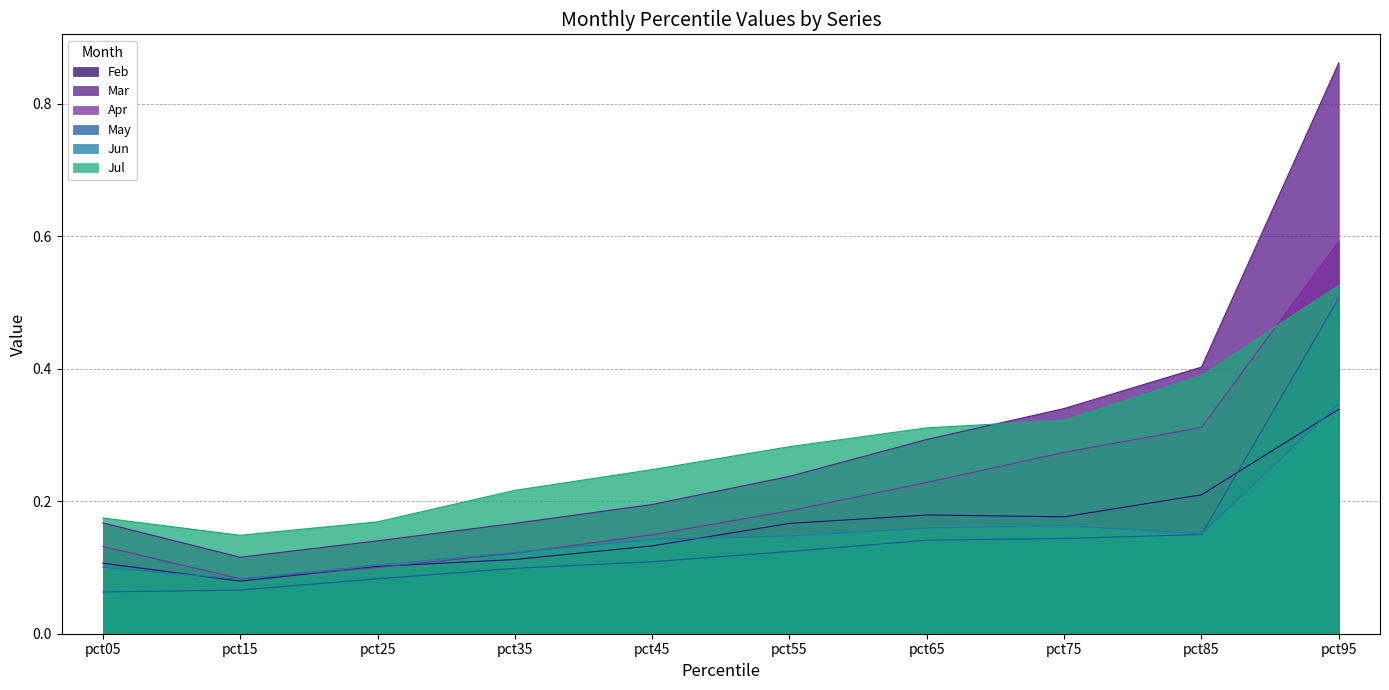

Reading left to right, what are all the values shown in this chart?

Feb: pct05=0.1	pct15=0.1	pct25=0.1	pct35=0.1	pct45=0.1	pct55=0.2	pct65=0.2	pct75=0.2	pct85=0.2	pct95=0.3
Mar: pct05=0.2	pct15=0.1	pct25=0.1	pct35=0.2	pct45=0.2	pct55=0.2	pct65=0.3	pct75=0.3	pct85=0.4	pct95=0.9
Apr: pct05=0.1	pct15=0.1	pct25=0.1	pct35=0.1	pct45=0.1	pct55=0.2	pct65=0.2	pct75=0.3	pct85=0.3	pct95=0.6
May: pct05=0.1	pct15=0.1	pct25=0.1	pct35=0.1	pct45=0.1	pct55=0.1	pct65=0.1	pct75=0.1	pct85=0.1	pct95=0.5
Jun: pct05=0.1	pct15=0.1	pct25=0.1	pct35=0.1	pct45=0.1	pct55=0.1	pct65=0.2	pct75=0.2	pct85=0.2	pct95=0.3
Jul: pct05=0.2	pct15=0.1	pct25=0.2	pct35=0.2	pct45=0.2	pct55=0.3	pct65=0.3	pct75=0.3	pct85=0.4	pct95=0.5